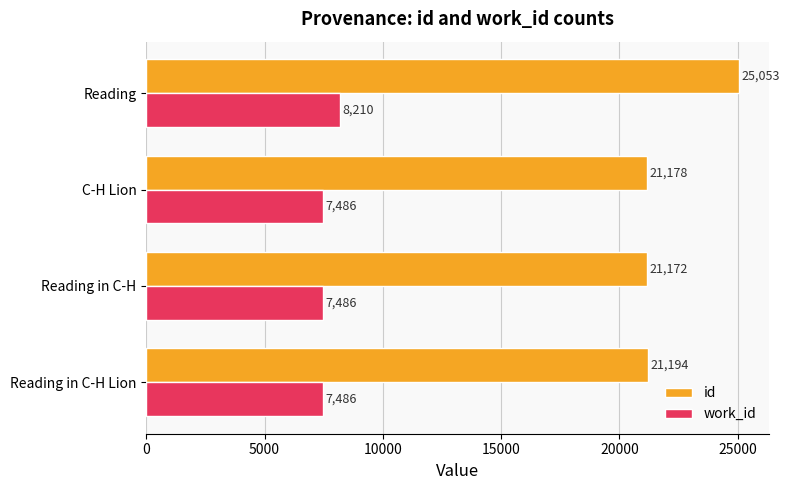

What is the maximum value shown in the chart?

25053.5